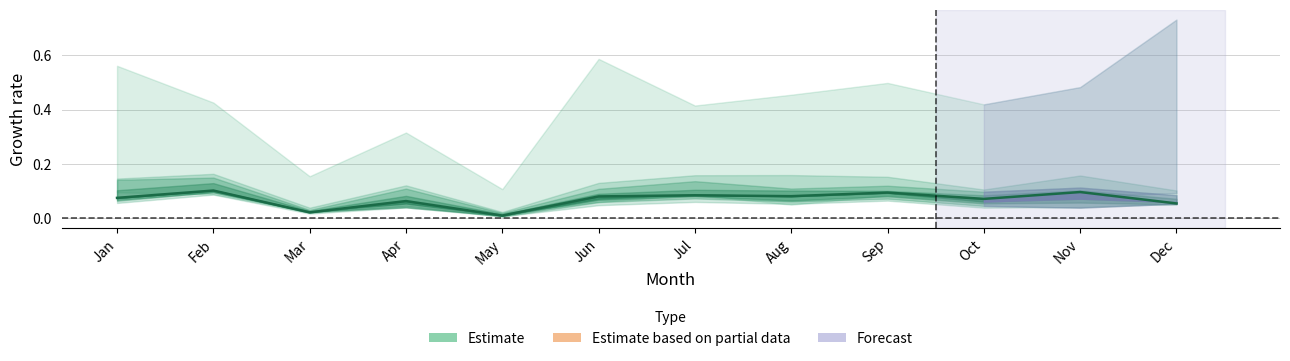

How many points are higher than both their immediate neighbors (excluding endpoints)?

5